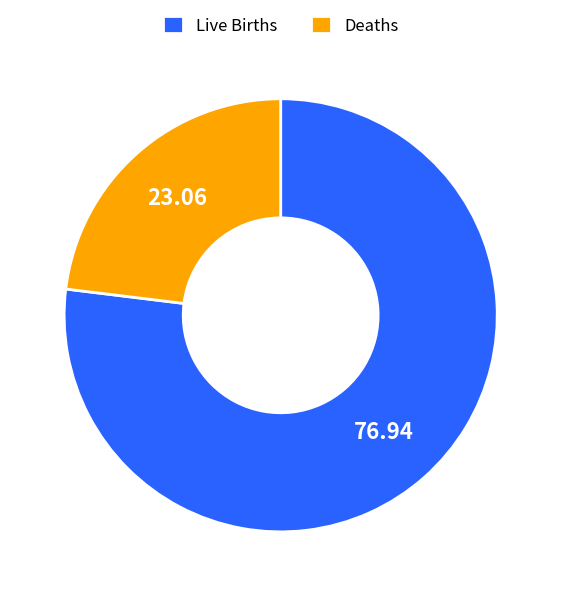

Which category accounts for the majority?

Live Births